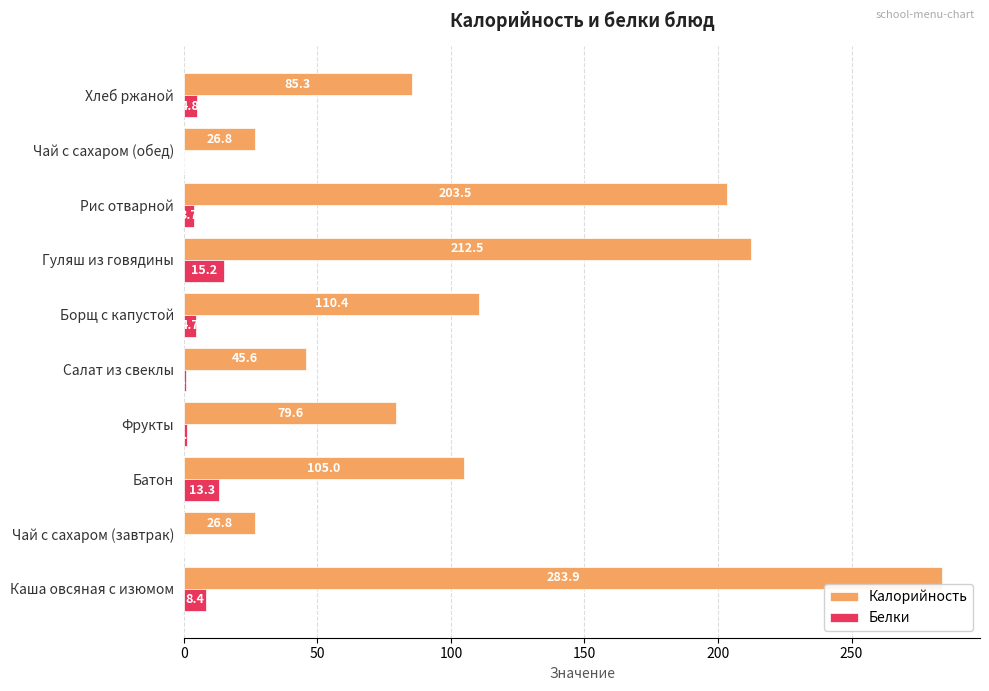

Which series changed the most between Чай с сахаром (завтрак) and Фрукты?

Калорийность